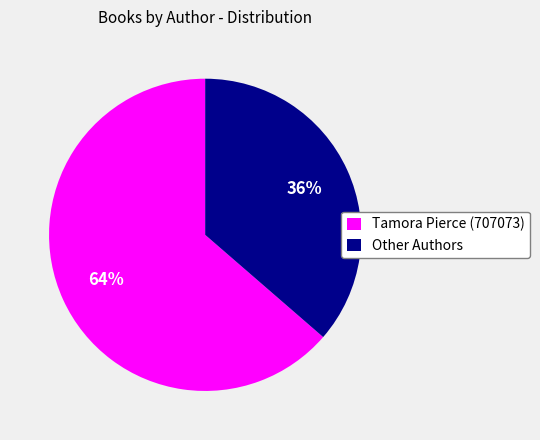

To the nearest percent, what is the combined percentage of Other Authors and Tamora Pierce (707073)?

100%